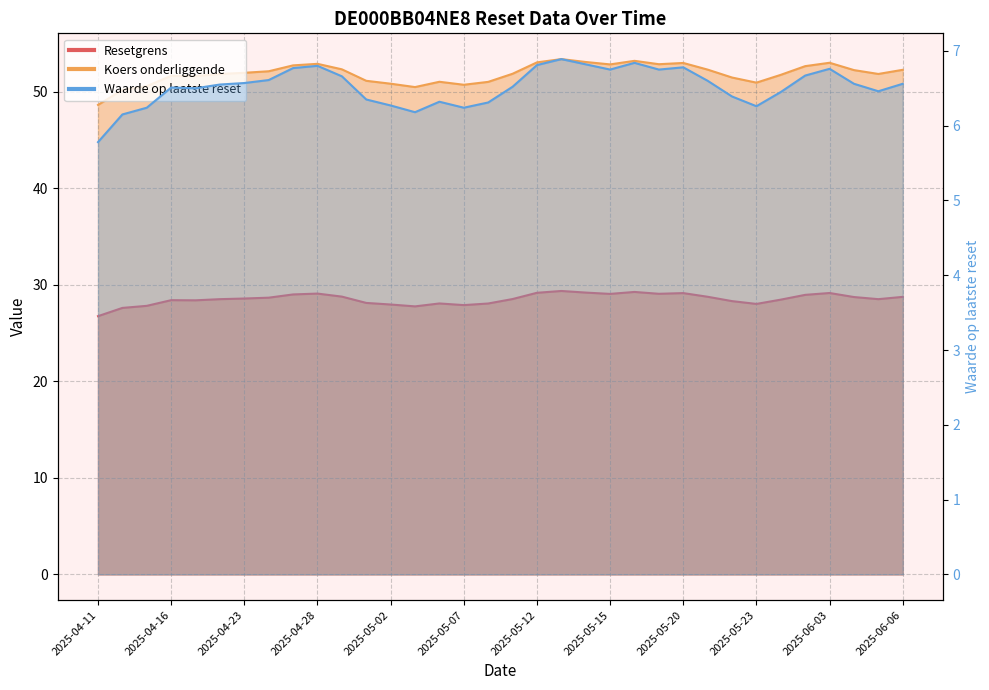

At which category does the chart reach its peak across all series?

2025-05-13